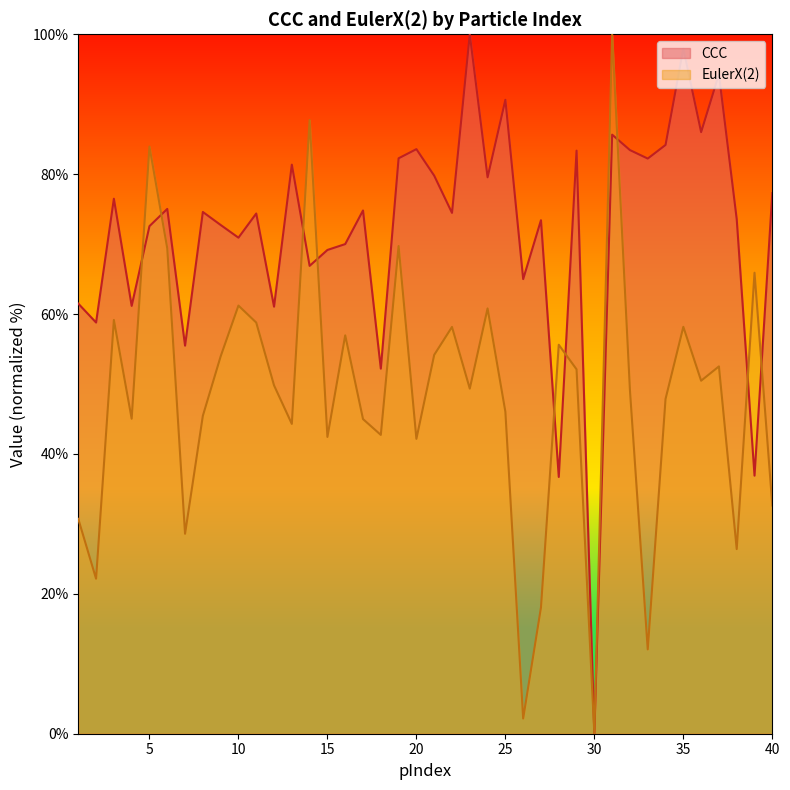

How many lines are shown in the chart?

2